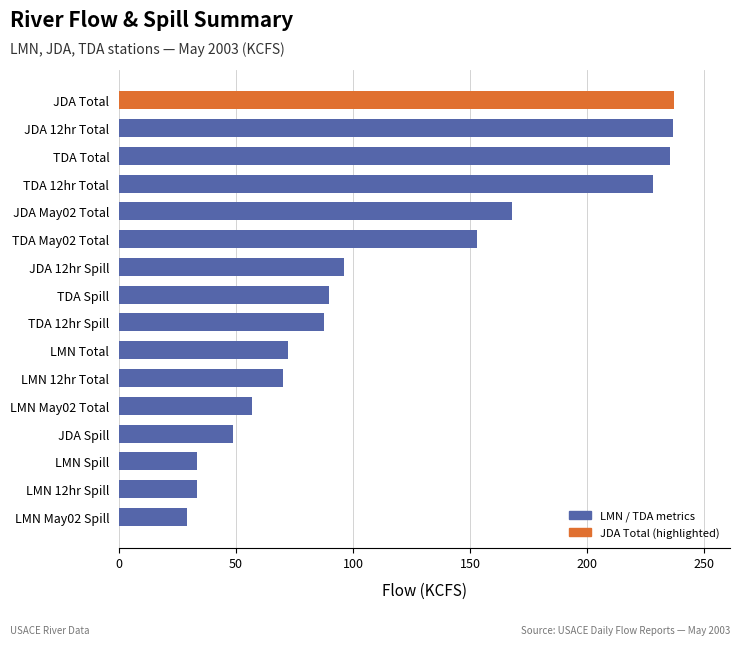

Read the value at LMN May02 Spill.

28.9